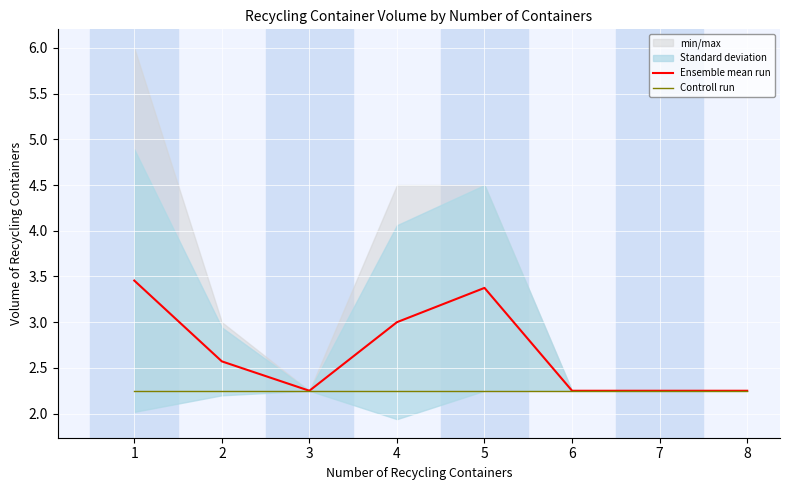

Is it true that Ensemble mean run equals 1.8 at 5?

False